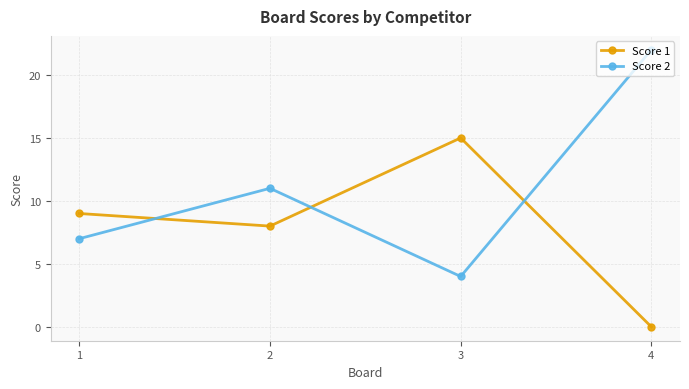

List the labels in order of Score 2 value, largest first.

4, 2, 1, 3